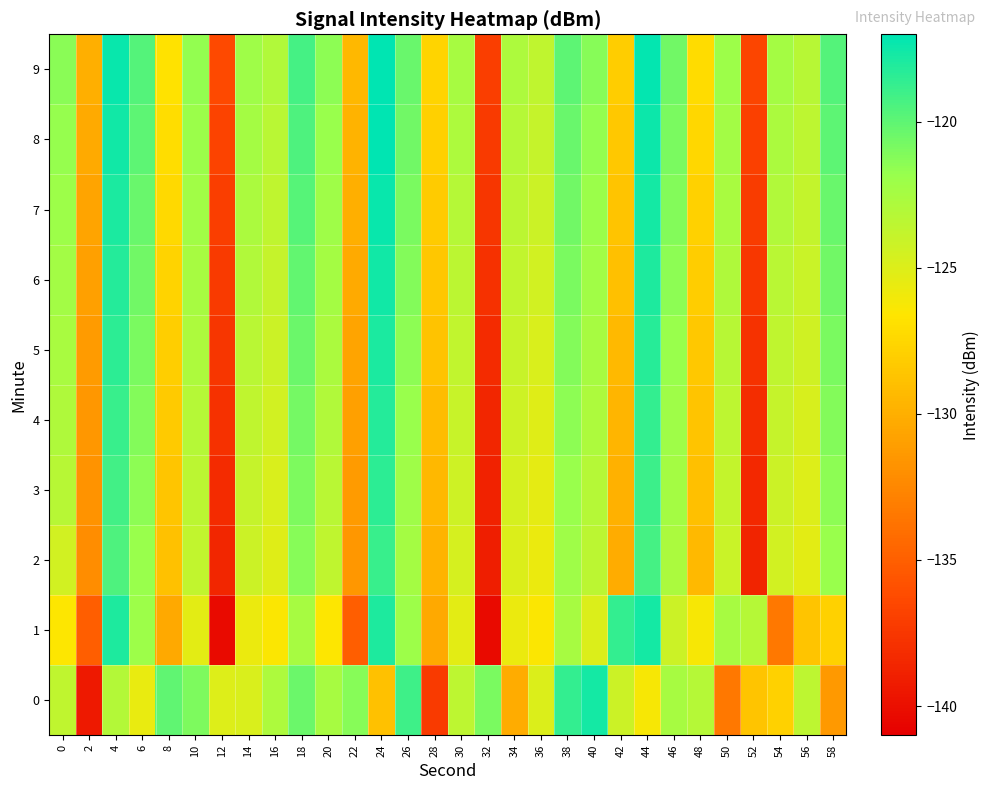

What is the total value across all series at 20?

-1229.3